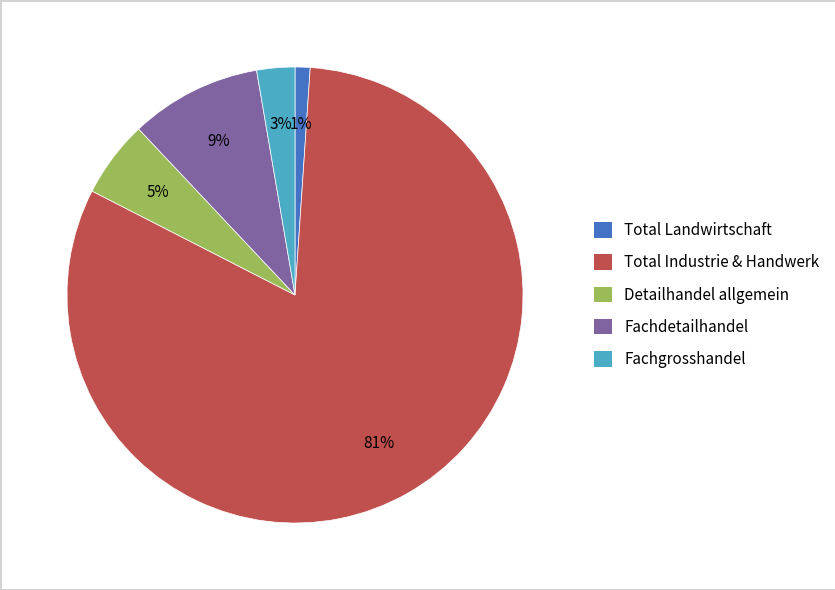

Is there any slice that represents more than half of the pie?

Yes